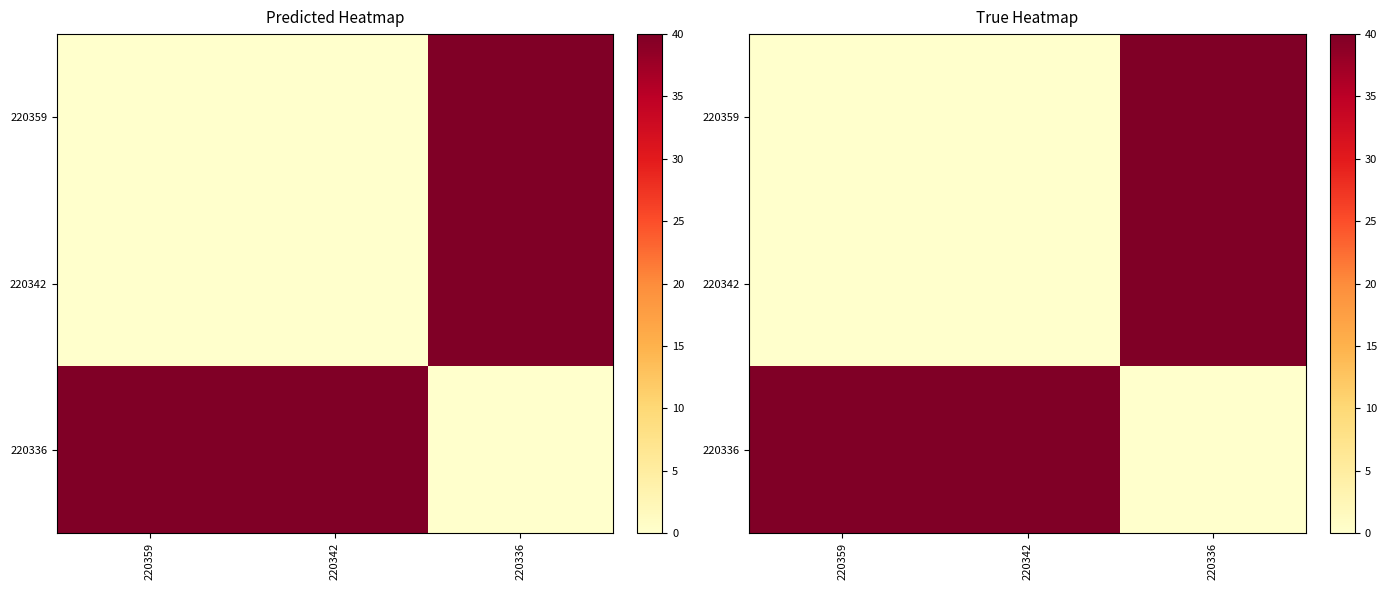

What is the maximum value for 220336?

40.0